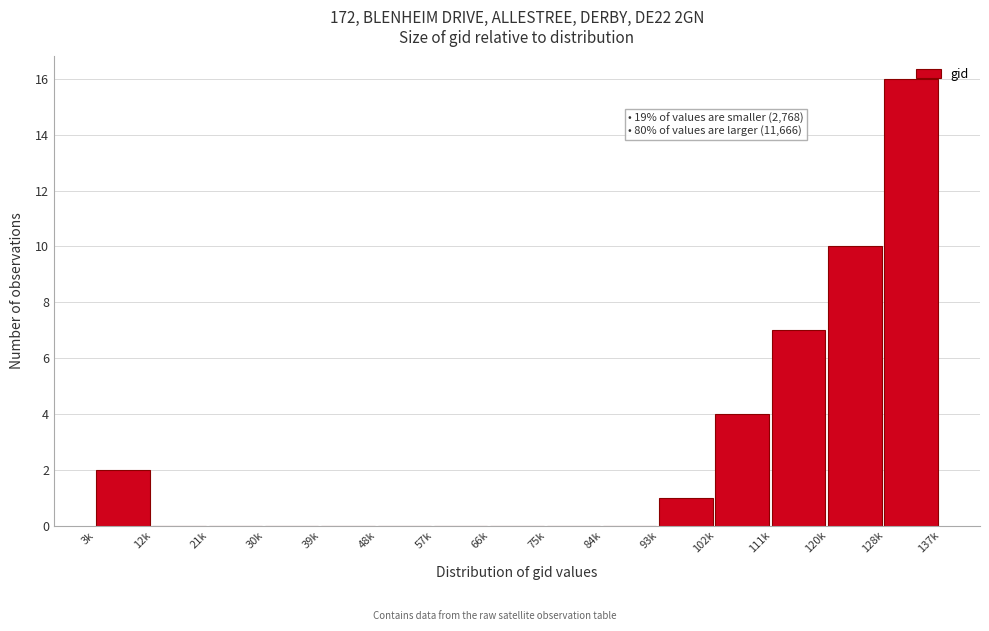

True or false: the data shows 8 at 39k.

False